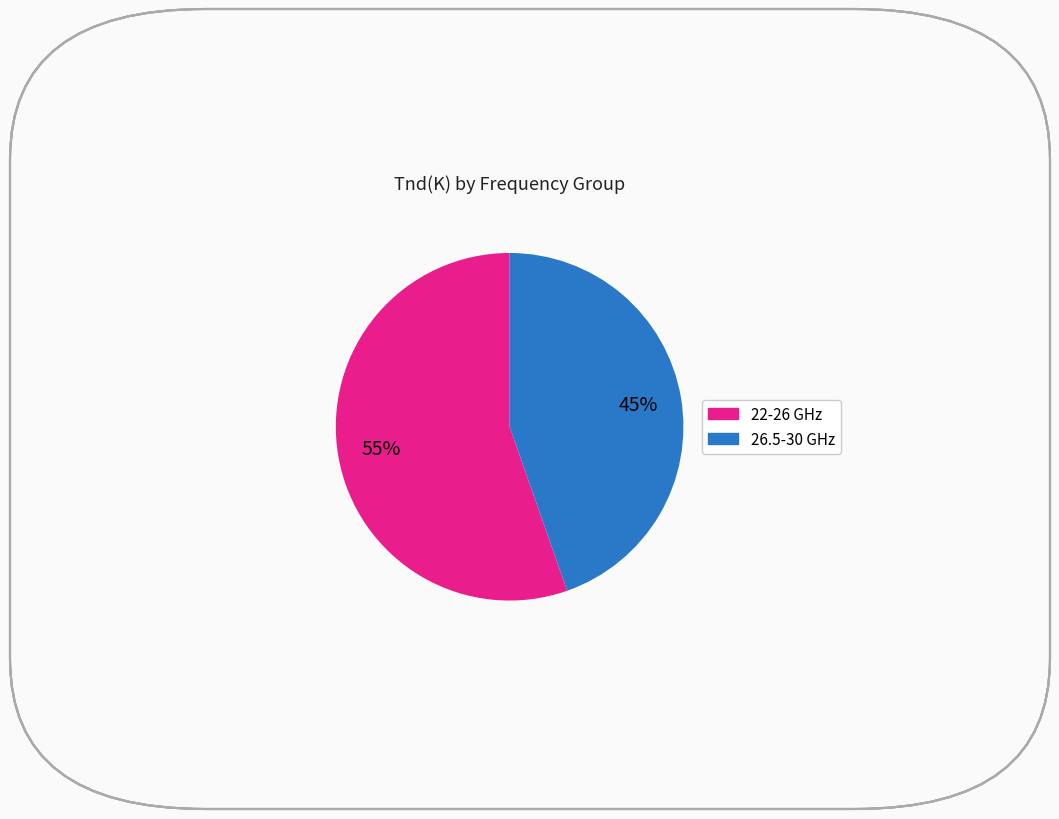

To the nearest percent, what is the average slice percentage?

50%